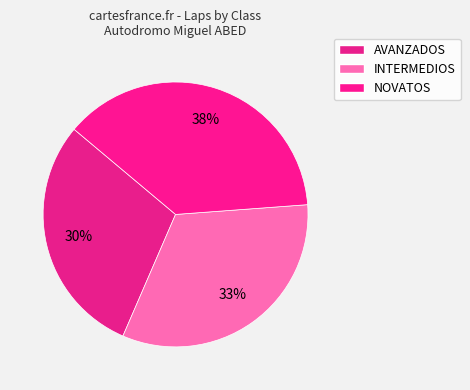

Combined, do INTERMEDIOS and AVANZADOS account for over 50%?

Yes